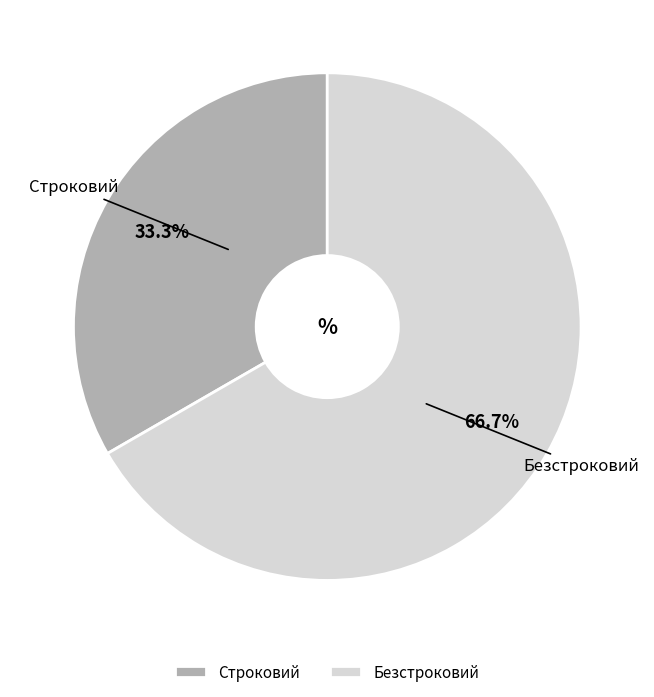

What percentage do Безстроковий and Строковий together represent?

100.0%